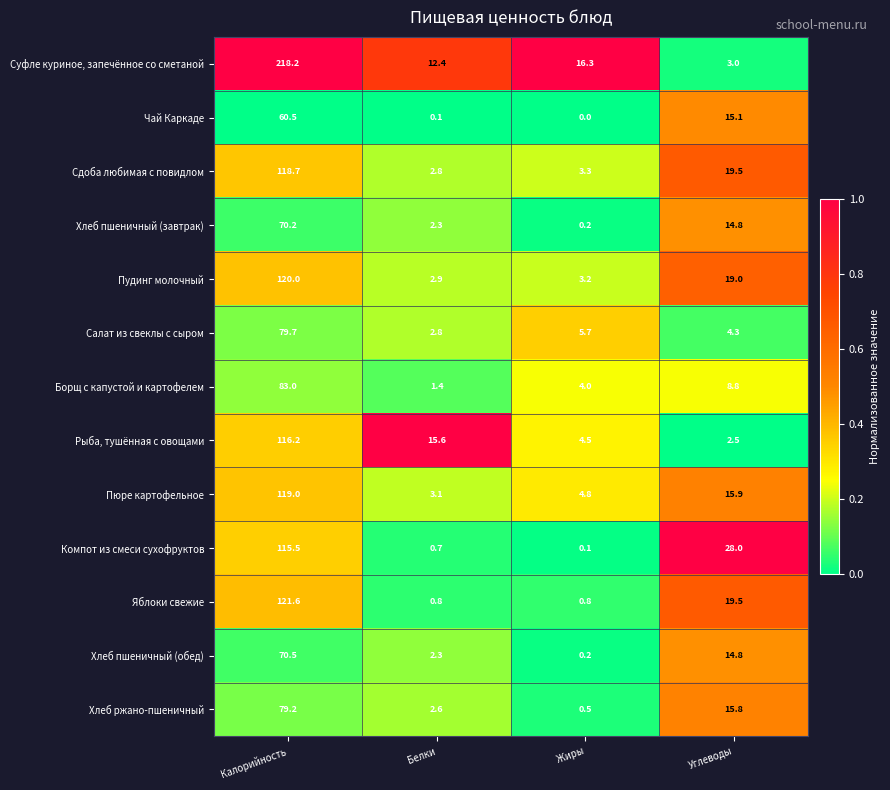

List the series in order of their peak value, lowest first.

Чай Каркаде, Хлеб пшеничный (завтрак), Хлеб пшеничный (обед), Хлеб ржано-пшеничный, Салат из свеклы с сыром, Борщ с капустой и картофелем, Компот из смеси сухофруктов, Рыба, тушённая с овощами, Сдоба любимая с повидлом, Пюре картофельное, Пудинг молочный, Яблоки свежие, Суфле куриное, запечённое со сметаной